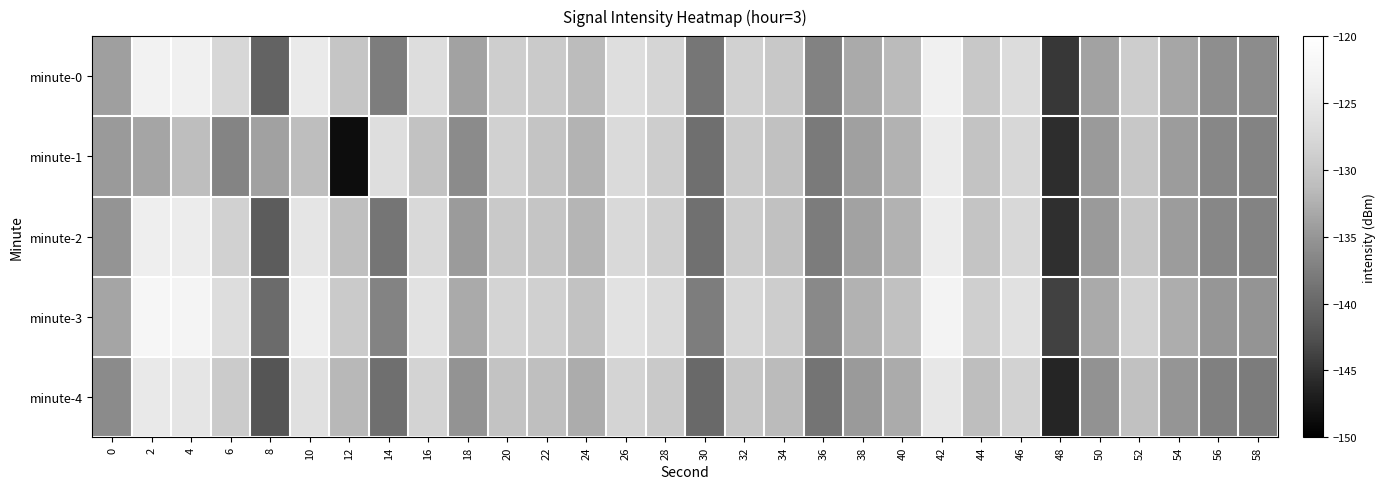

Reading right to left, what are all the values shown in this chart?

minute-0: 58=-136.0	56=-135.8	54=-133.5	52=-129.1	50=-133.8	48=-144.6	46=-126.9	44=-129.6	42=-123.7	40=-131.4	38=-133.1	36=-137.1	34=-129.8	32=-128.4	30=-138.3	28=-128.0	26=-126.7	24=-131.3	22=-129.4	20=-128.9	18=-133.8	16=-126.8	14=-137.7	12=-130.2	10=-124.7	8=-140.5	6=-127.6	4=-123.6	2=-123.1	0=-134.1
minute-1: 58=-136.9	56=-136.6	54=-134.3	52=-129.9	50=-134.6	48=-145.5	46=-127.7	44=-130.4	42=-124.5	40=-132.3	38=-134.0	36=-138.0	34=-130.6	32=-129.3	30=-139.2	28=-129.1	26=-127.3	24=-132.1	22=-130.2	20=-128.5	18=-136.1	16=-130.5	14=-126.6	12=-148.6	10=-131.0	8=-133.8	6=-136.8	4=-131.1	2=-133.5	0=-134.6
minute-2: 58=-136.9	56=-136.6	54=-134.3	52=-129.9	50=-134.6	48=-145.4	46=-127.6	44=-130.3	42=-124.4	40=-132.2	38=-133.8	36=-137.8	34=-130.6	32=-129.2	30=-139.1	28=-128.7	26=-127.4	24=-132.0	22=-130.1	20=-129.6	18=-134.5	16=-127.5	14=-138.4	12=-130.9	10=-125.5	8=-141.3	6=-128.5	4=-124.4	2=-124.0	0=-135.2
minute-3: 58=-135.2	56=-134.9	54=-132.7	52=-128.3	50=-133.1	48=-143.9	46=-126.1	44=-128.8	42=-122.9	40=-130.7	38=-132.3	36=-136.3	34=-129.1	32=-127.7	30=-137.6	28=-127.2	26=-126.0	24=-130.5	22=-128.6	20=-128.1	18=-133.1	16=-126.0	14=-136.9	12=-129.4	10=-124.0	8=-139.6	6=-126.8	4=-122.8	2=-122.3	0=-133.5
minute-4: 58=-137.7	56=-137.3	54=-135.1	52=-130.7	50=-135.4	48=-146.2	46=-128.4	44=-131.1	42=-125.2	40=-133.0	38=-134.6	36=-138.6	34=-131.4	32=-130.0	30=-139.9	28=-129.5	26=-128.2	24=-132.8	22=-130.9	20=-130.4	18=-135.3	16=-128.3	14=-139.2	12=-131.7	10=-126.3	8=-142.1	6=-129.3	4=-125.4	2=-124.9	0=-136.1